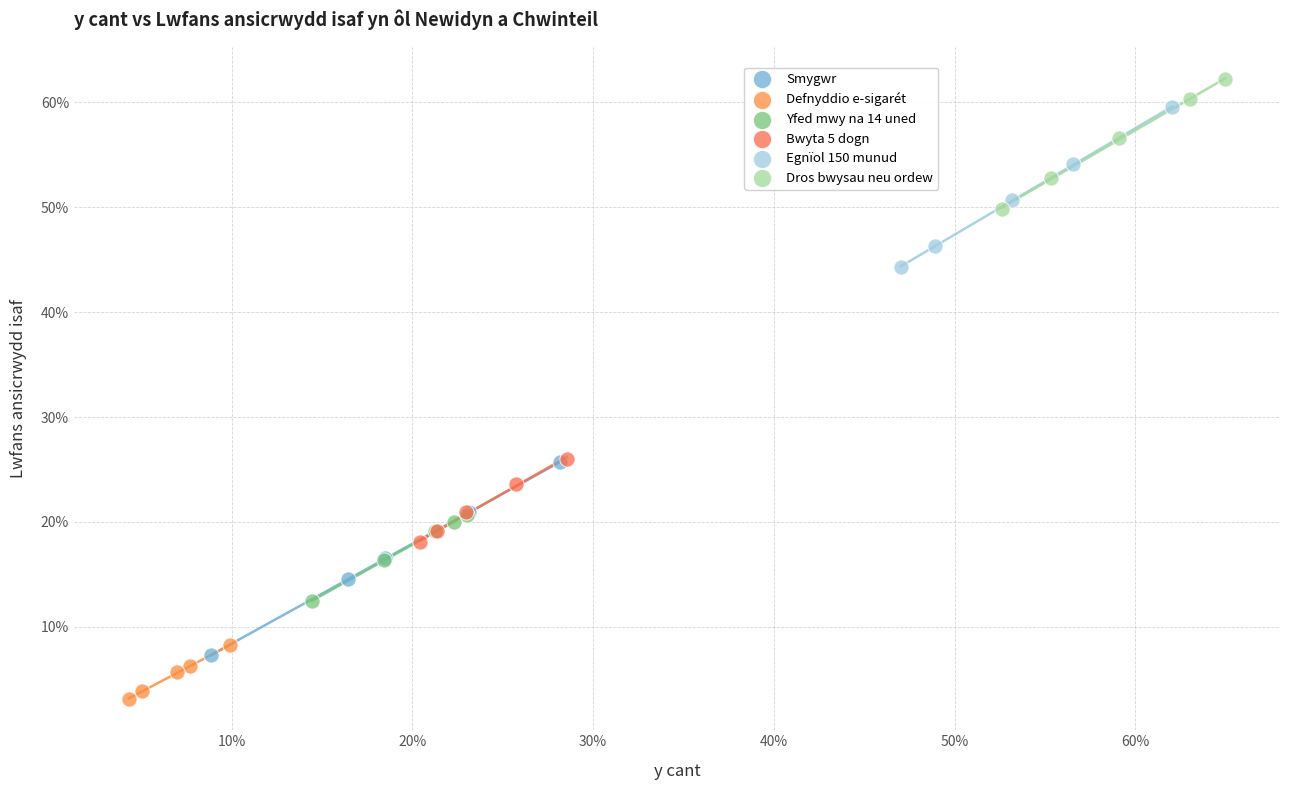

Which series has the widest spread of Y values?

Smygwr